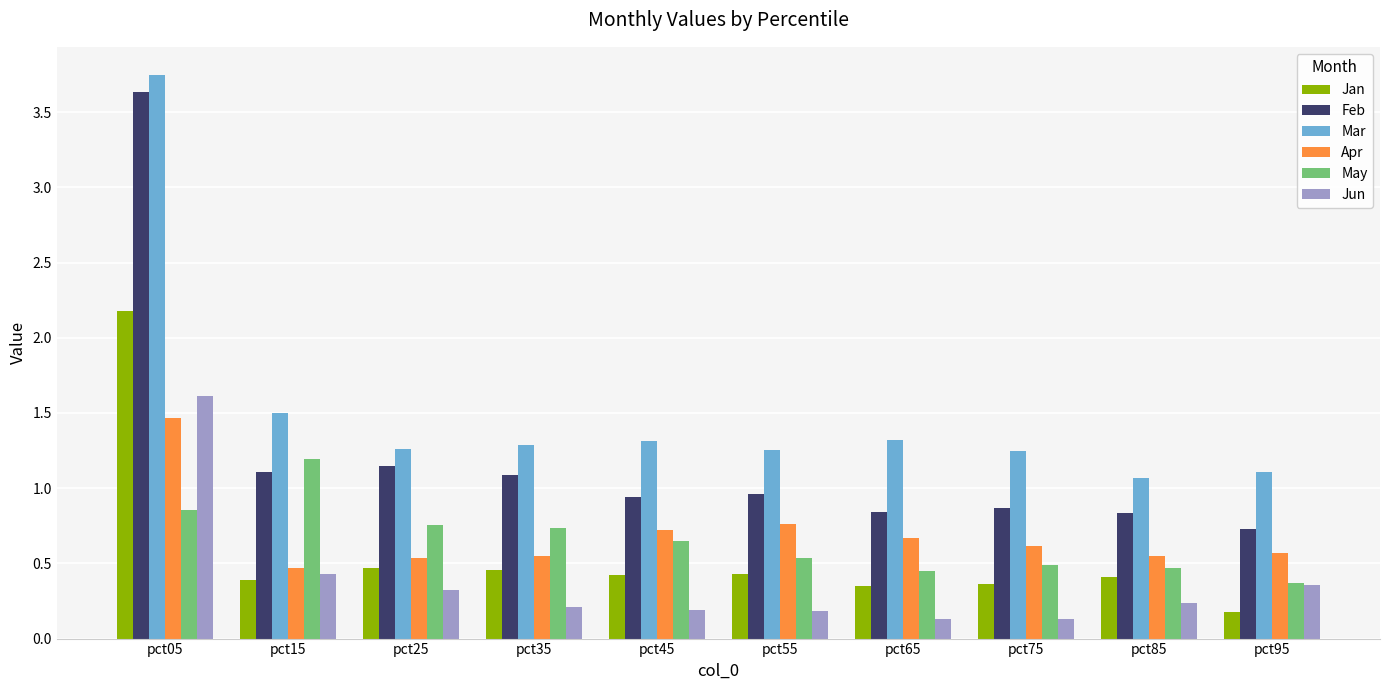

Which series has the widest spread of values?

Feb